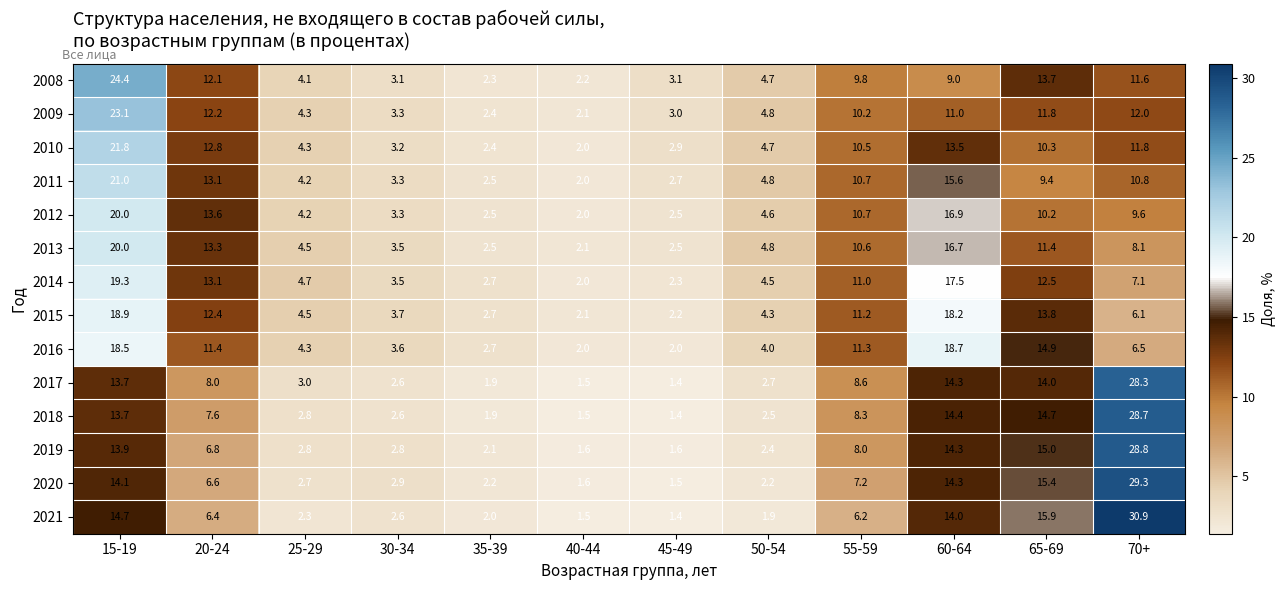

What is the total value across all series at 20-24?

149.4